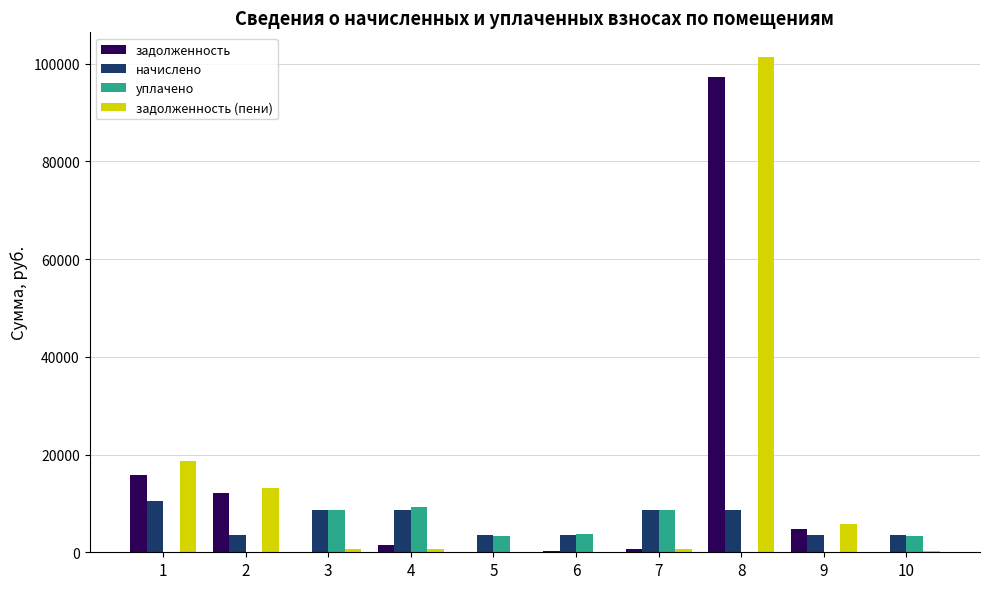

What is the difference between the задолженность (пени) values at 10 and 1?

18492.9